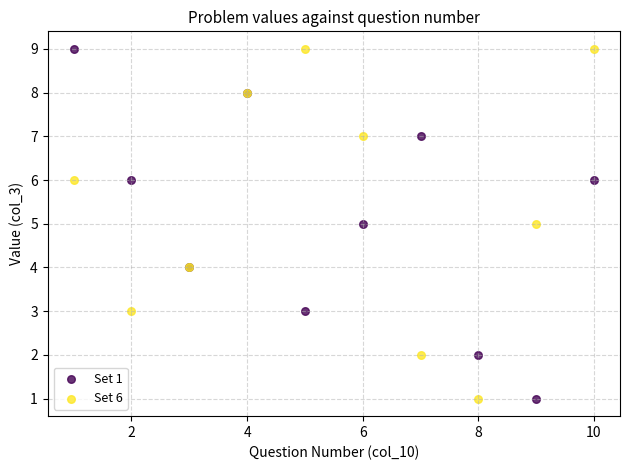

What is the X range (max minus min) for the scatter plot?

9